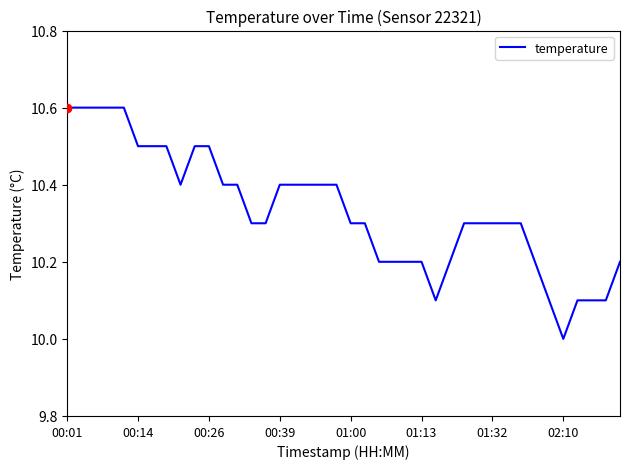

Count the values in the range 10 to 11.

40